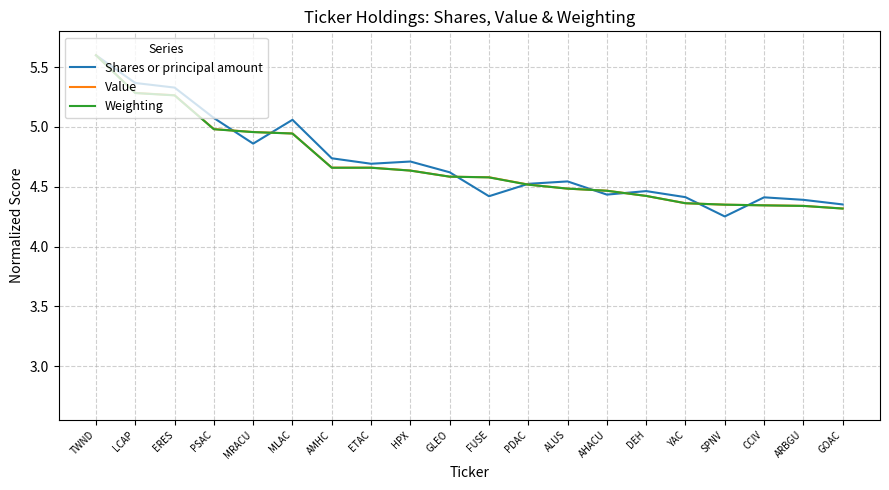

What is the maximum value for Shares or principal amount?

5.6